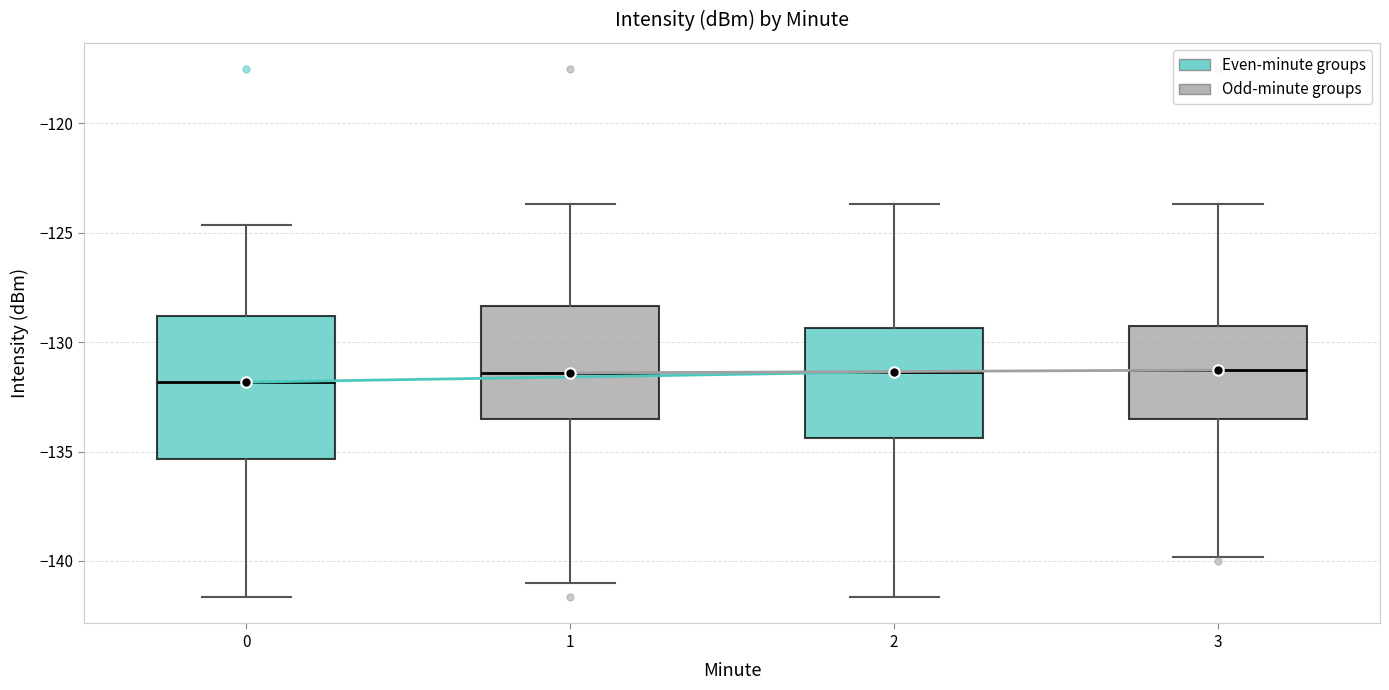

Reading left to right, transcribe this box plot: for each box, give where its median line is, the range the box spans, and where its two whiskers end, as read against the y-axis. The values are not printed on the chart, so give them approximately, as read against the axis.

0: median -132.0, box -135.5 to -129.0, whiskers -141.5 to -124.5
1: median -131.5, box -133.5 to -128.5, whiskers -141.0 to -123.5
2: median -131.5, box -134.5 to -129.5, whiskers -141.5 to -123.5
3: median -131.5, box -133.5 to -129.5, whiskers -140.0 to -123.5